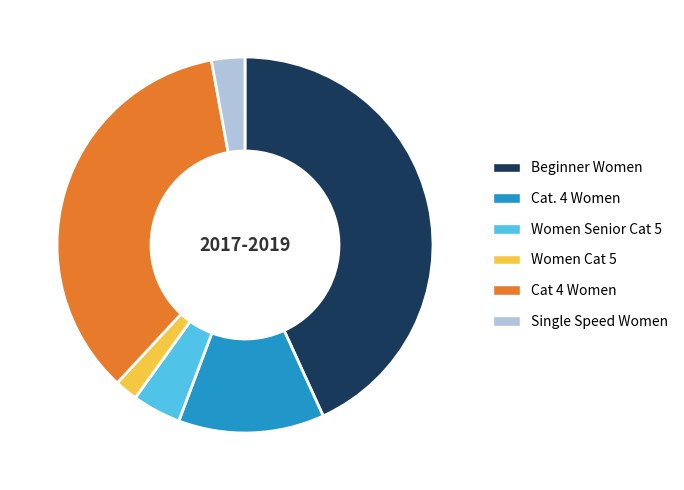

Rank the categories by value from highest to lowest.

Beginner Women, Cat 4 Women, Cat. 4 Women, Women Senior Cat 5, Single Speed Women, Women Cat 5